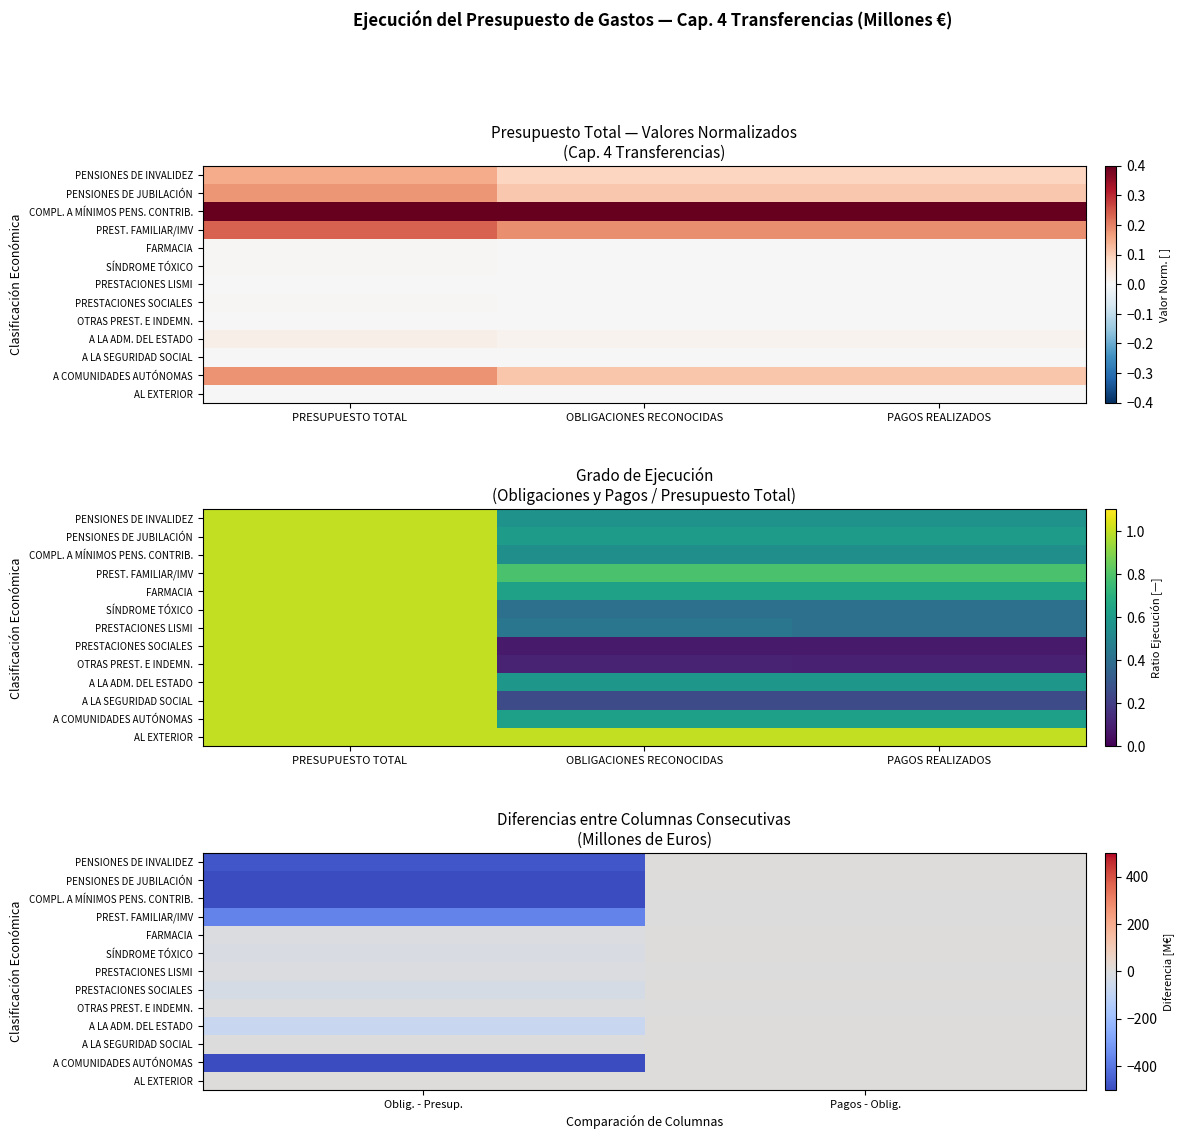

At which label is AL EXTERIOR closest to 0?

Oblig. - Presup.